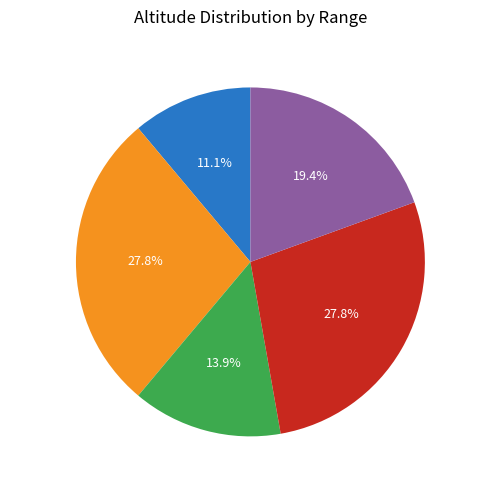

What is the ratio of the value at 32-34m to the value at 30-32m?

2.0